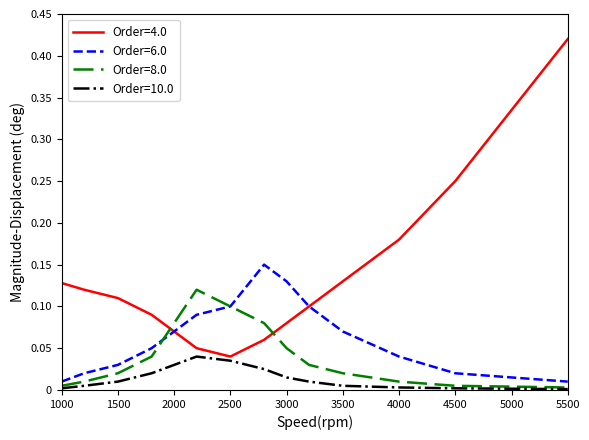

Which series has the largest total across all categories?

Order=4.0